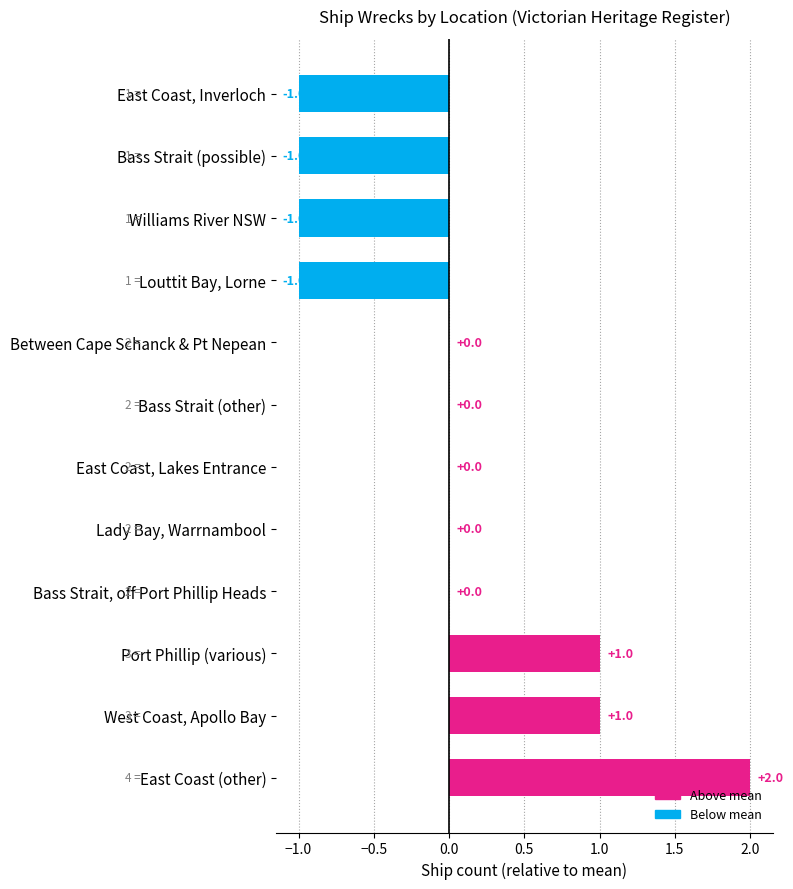

Are the bars horizontal?

Yes